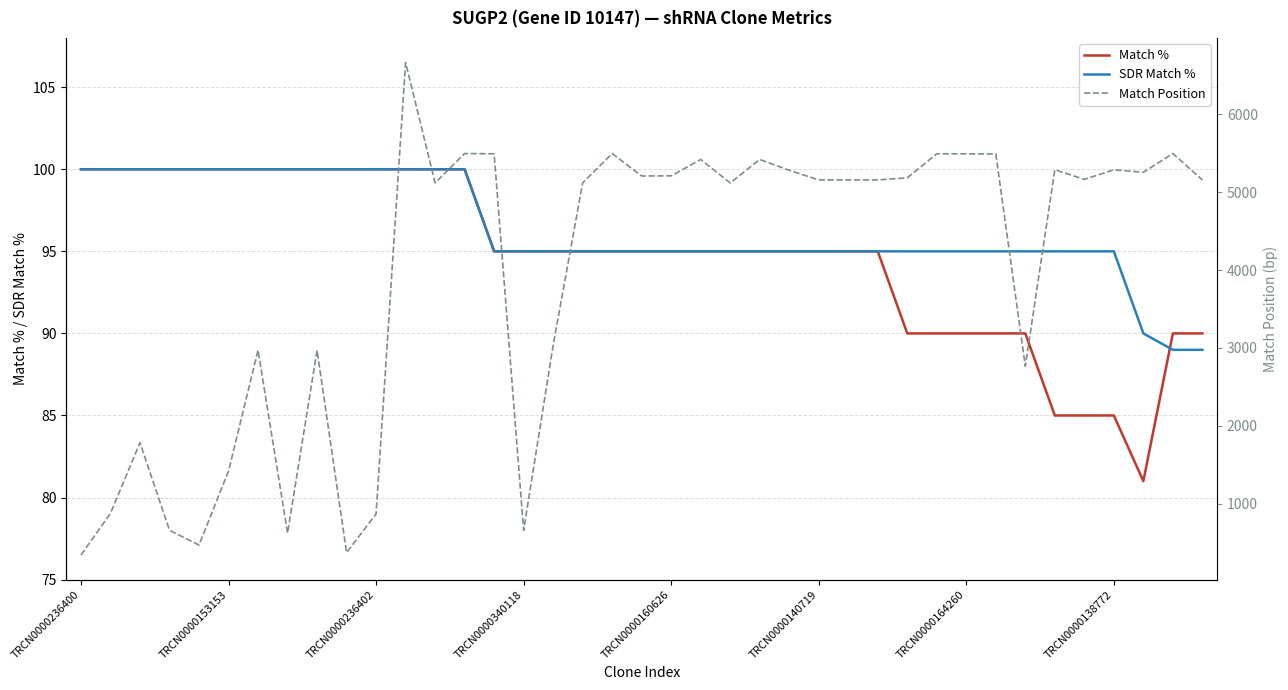

What is the minimum value for Match %?

81